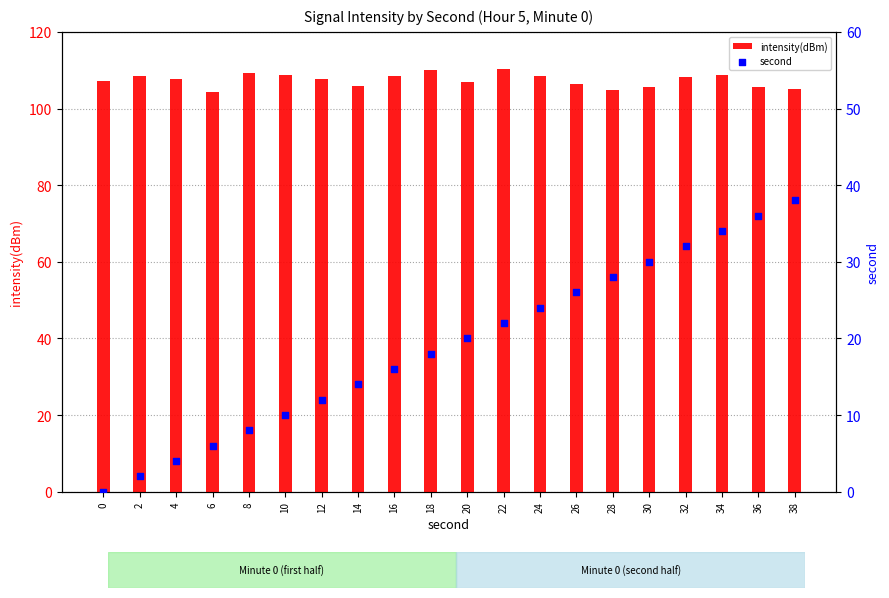

Which series has the widest spread of Y values?

second